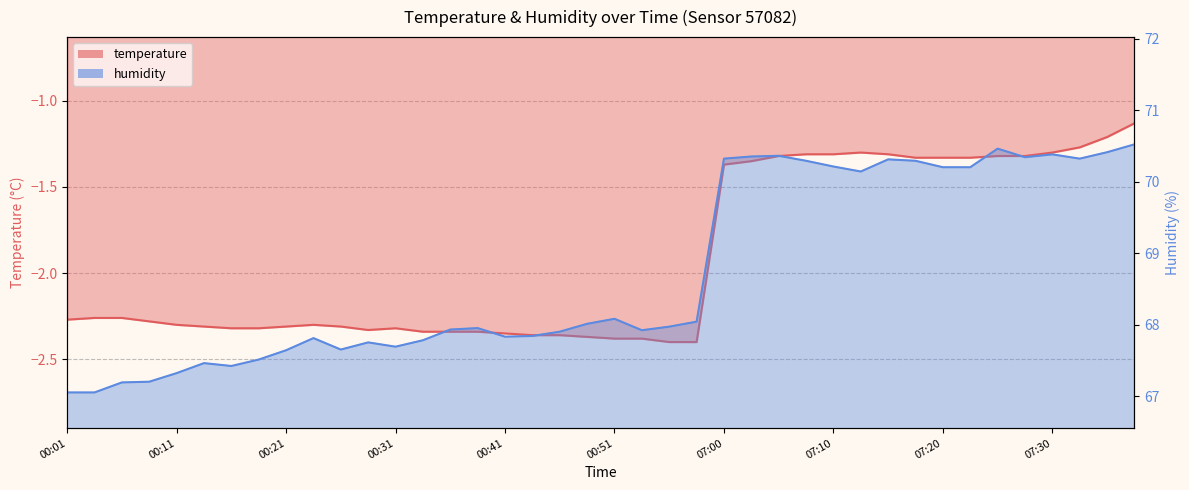

Reading left to right, list all the values displayed in this chart.

temperature: 00:01=-2.3	00:04=-2.3	00:06=-2.3	00:09=-2.3	00:11=-2.3	00:14=-2.3	00:16=-2.3	00:19=-2.3	00:21=-2.3	00:24=-2.3	00:26=-2.3	00:29=-2.3	00:31=-2.3	00:34=-2.3	00:36=-2.3	00:39=-2.3	00:41=-2.4	00:44=-2.4	00:46=-2.4	00:49=-2.4	00:51=-2.4	00:54=-2.4	00:56=-2.4	00:58=-2.4	07:00=-1.4	07:03=-1.4	07:05=-1.3	07:07=-1.3	07:10=-1.3	07:12=-1.3	07:15=-1.3	07:17=-1.3	07:20=-1.3	07:22=-1.3	07:25=-1.3	07:27=-1.3	07:30=-1.3	07:32=-1.3	07:35=-1.2	07:37=-1.1
humidity: 00:01=67.0	00:04=67.0	00:06=67.2	00:09=67.2	00:11=67.3	00:14=67.5	00:16=67.4	00:19=67.5	00:21=67.6	00:24=67.8	00:26=67.7	00:29=67.8	00:31=67.7	00:34=67.8	00:36=67.9	00:39=68.0	00:41=67.8	00:44=67.8	00:46=67.9	00:49=68.0	00:51=68.1	00:54=67.9	00:56=68.0	00:58=68.0	07:00=70.3	07:03=70.3	07:05=70.4	07:07=70.3	07:10=70.2	07:12=70.1	07:15=70.3	07:17=70.3	07:20=70.2	07:22=70.2	07:25=70.5	07:27=70.3	07:30=70.4	07:32=70.3	07:35=70.4	07:37=70.5